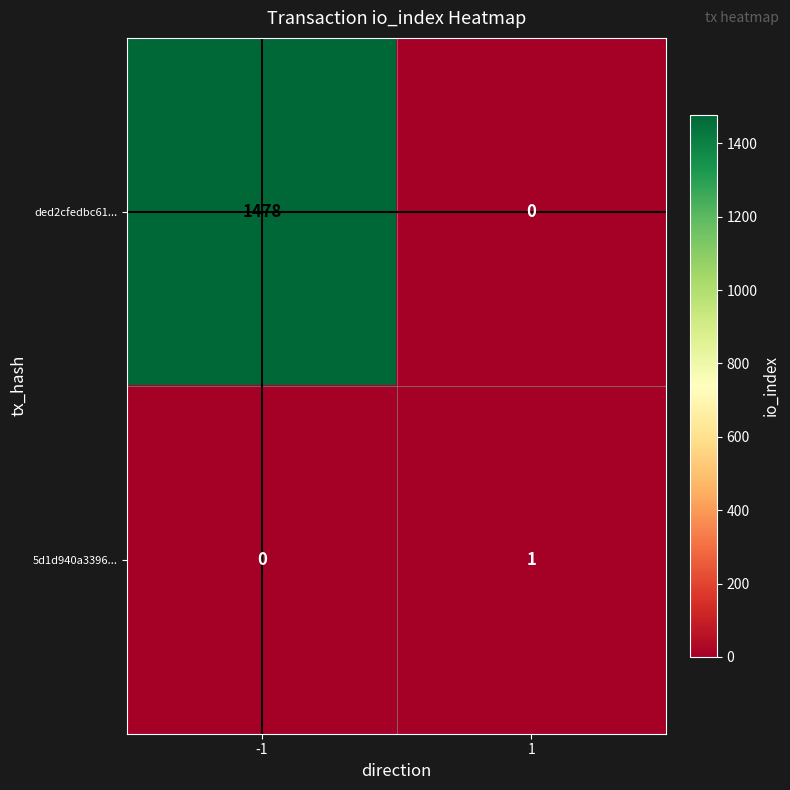

Reading right to left, list all the values displayed in this chart.

ded2cfedbc61...: 1=0	-1=1478
5d1d940a3396...: 1=1	-1=0